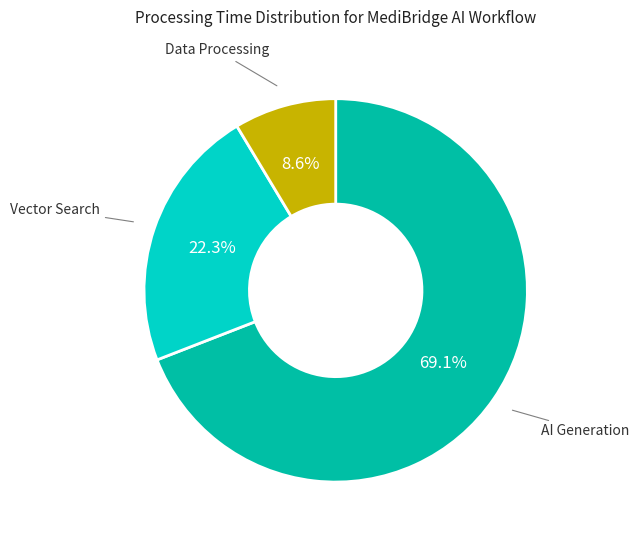

Is Vector Search the majority of the pie?

No